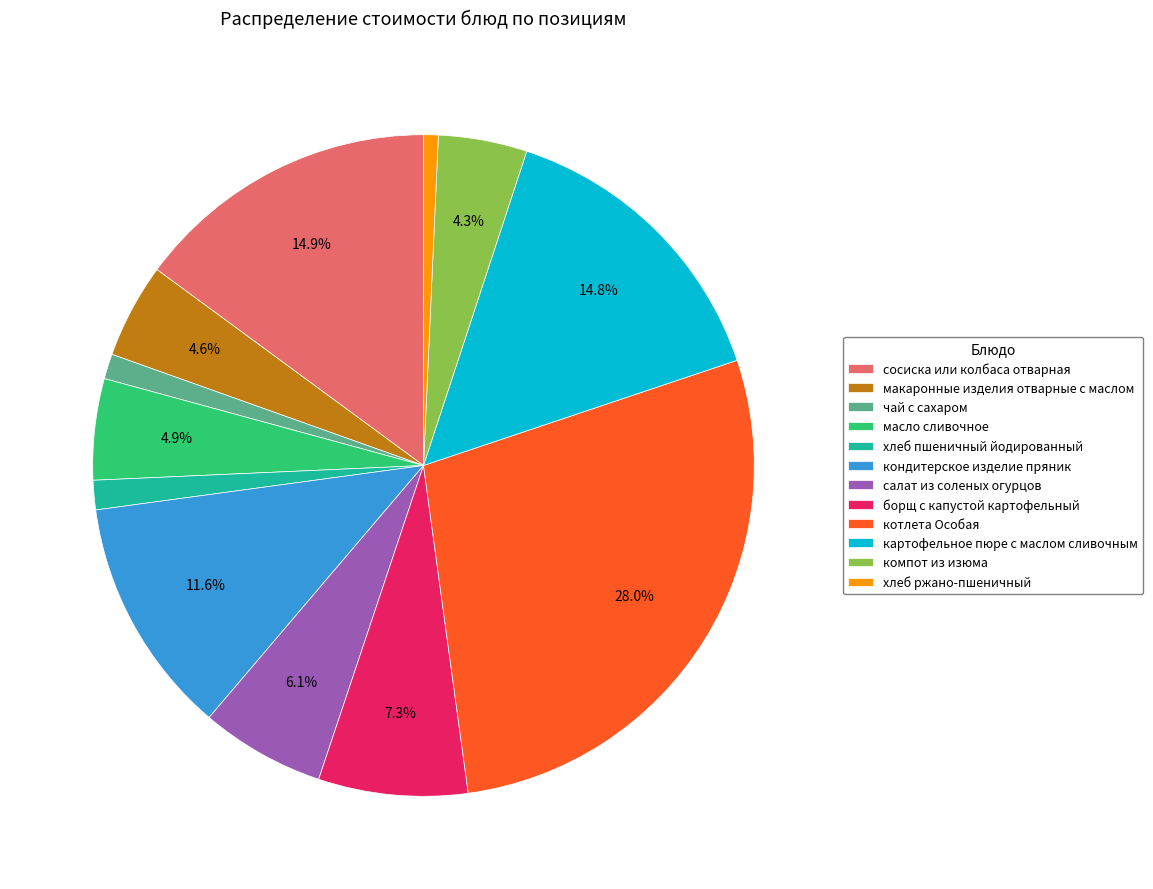

How many slices are in this pie chart?

12